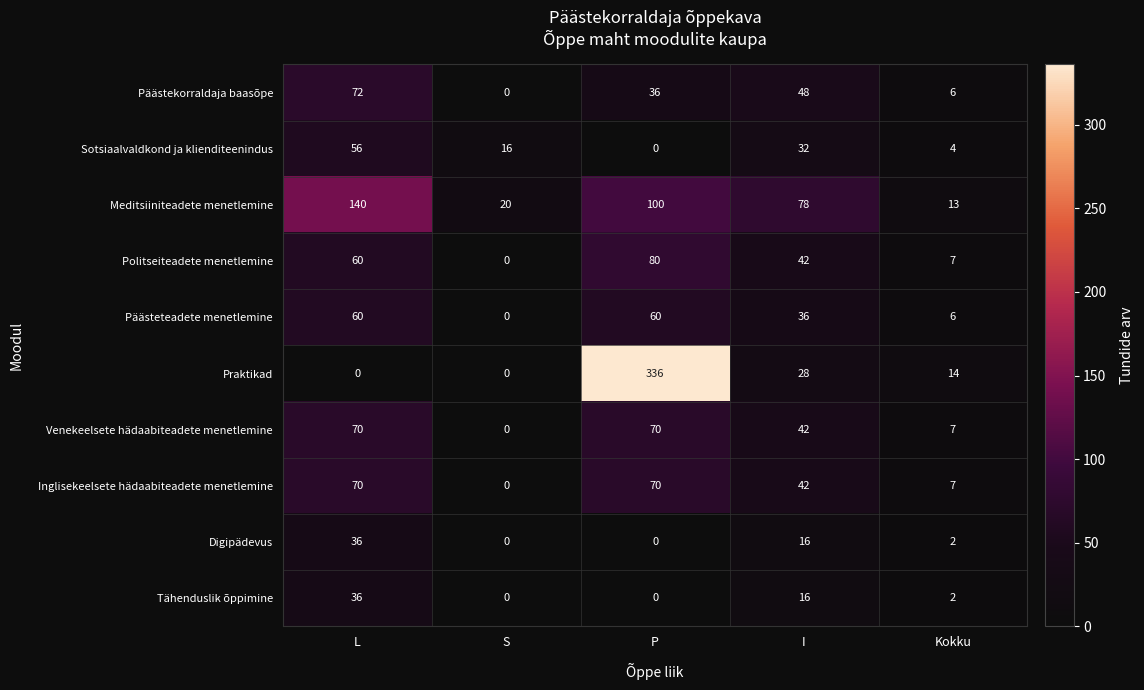

What is the maximum value shown in the chart?

336